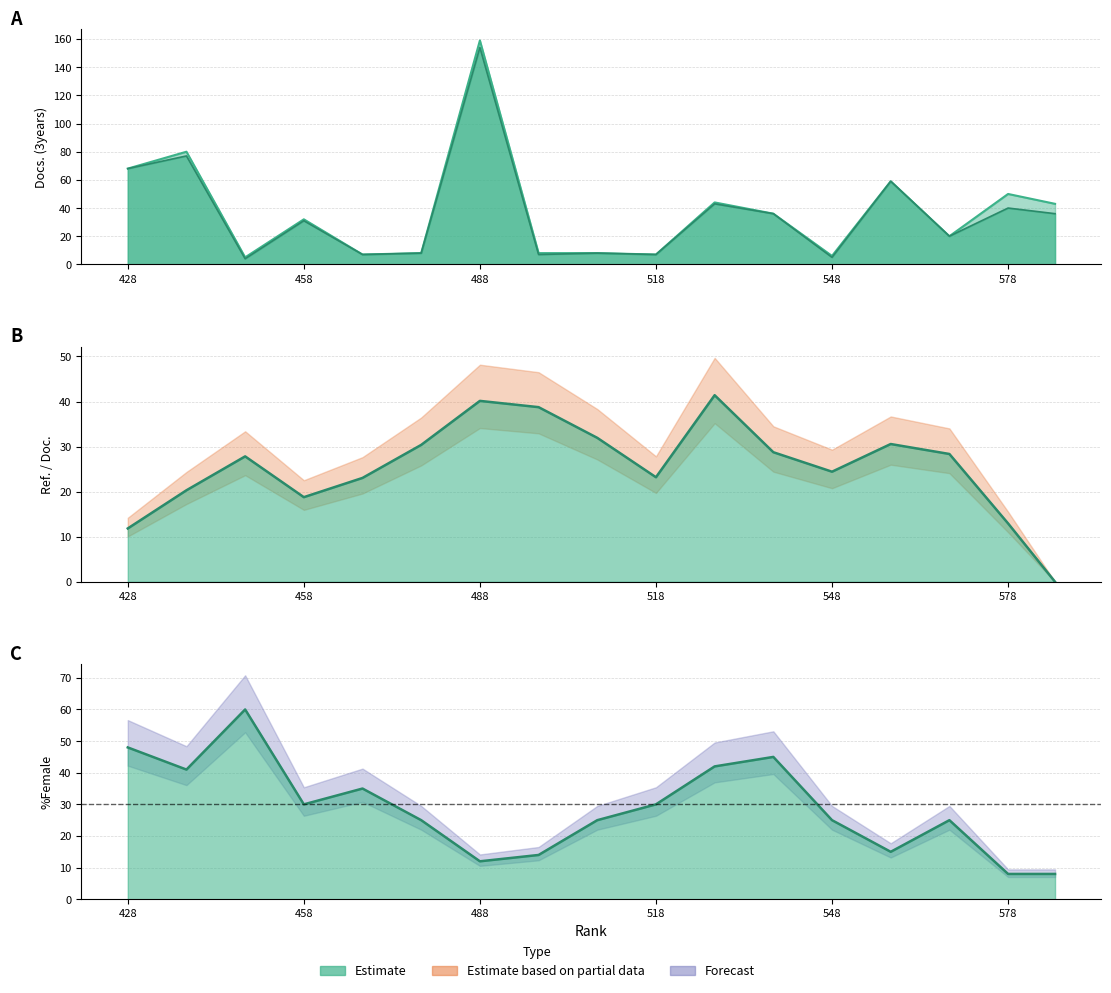

How many categories are shown in the chart?

17